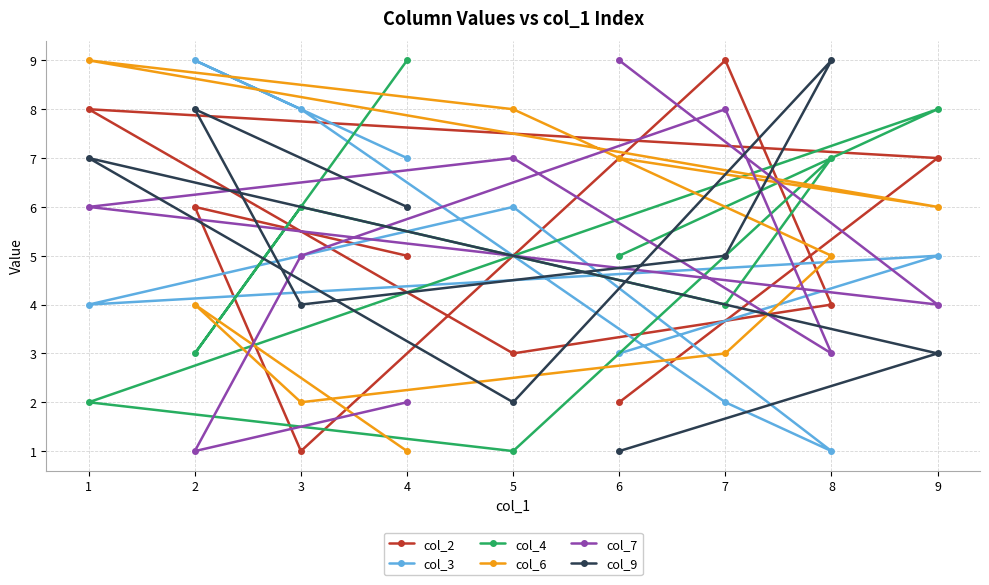

Reading right to left, what are all the values shown in this chart?

col_2: 9=7	8=4	7=9	6=2	5=3	4=5	3=1	2=6	1=8
col_3: 9=5	8=1	7=2	6=3	5=6	4=7	3=8	2=9	1=4
col_4: 9=8	8=7	7=4	6=5	5=1	4=9	3=6	2=3	1=2
col_6: 9=6	8=5	7=3	6=7	5=8	4=1	3=2	2=4	1=9
col_7: 9=4	8=3	7=8	6=9	5=7	4=2	3=5	2=1	1=6
col_9: 9=3	8=9	7=5	6=1	5=2	4=6	3=4	2=8	1=7